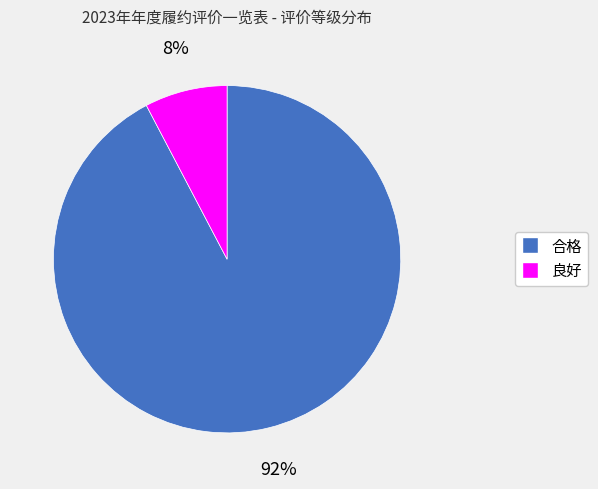

Combined, do 良好 and 合格 account for over 50%?

Yes